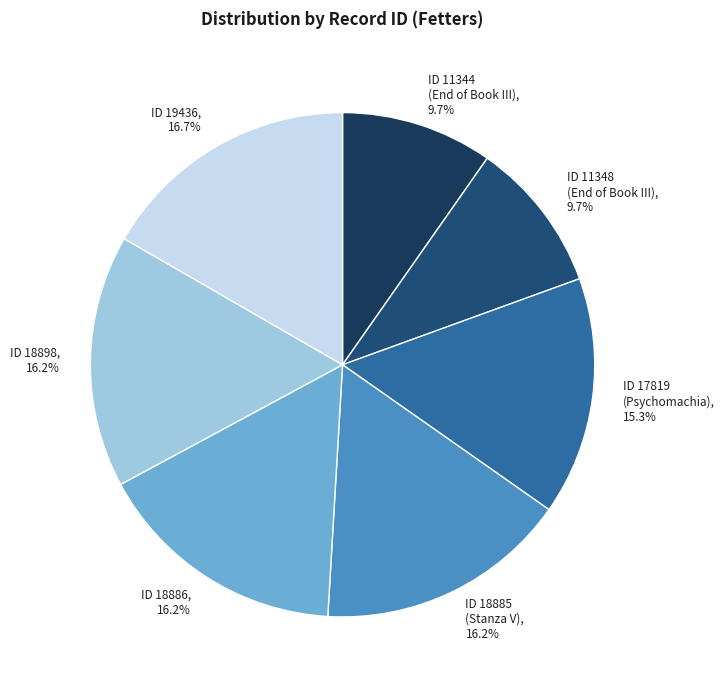

What is the ratio of the value at ID 17819 (Psychomachia) to the value at ID 19436?

0.9